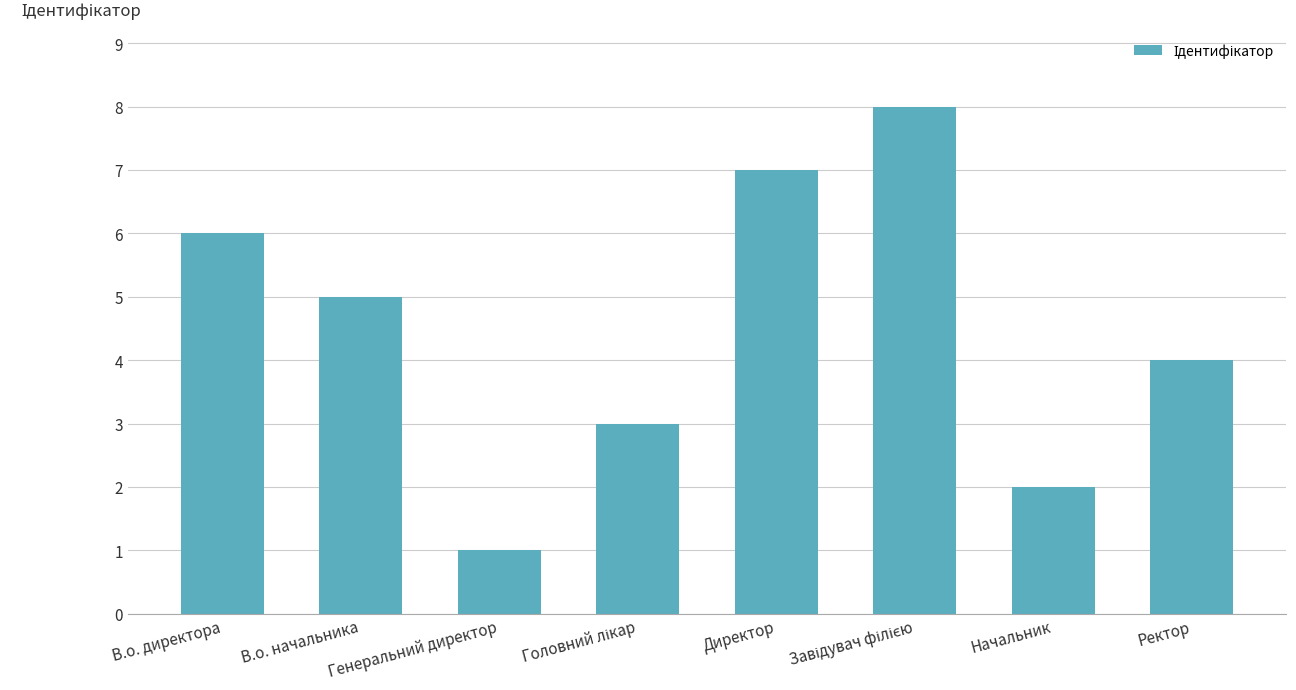

Between Начальник and В.о. директора, which is larger?

В.о. директора